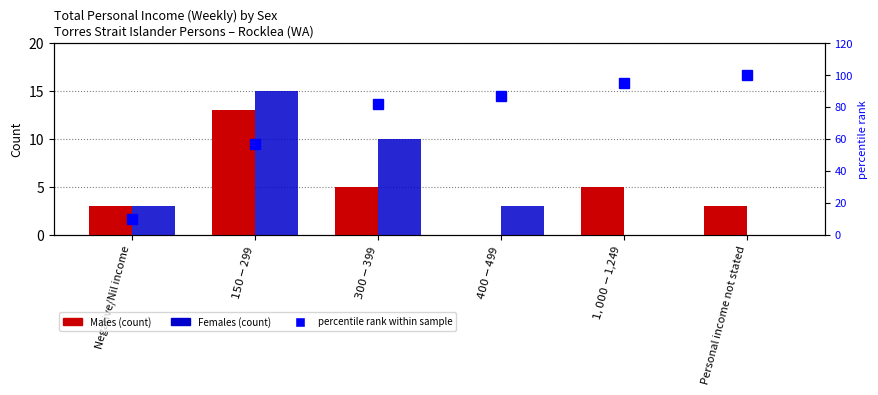

Does the chart contain stacked bars?

No